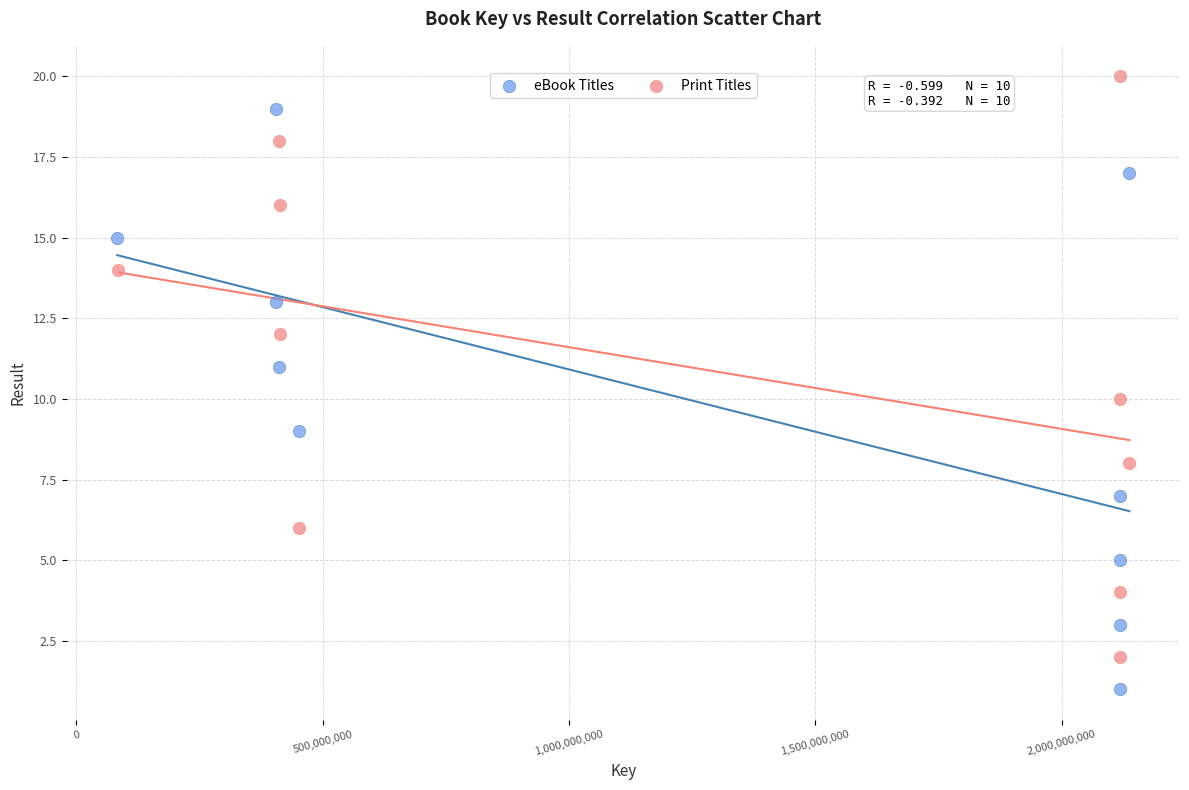

Which series contains the lowest Y value?

eBook Titles